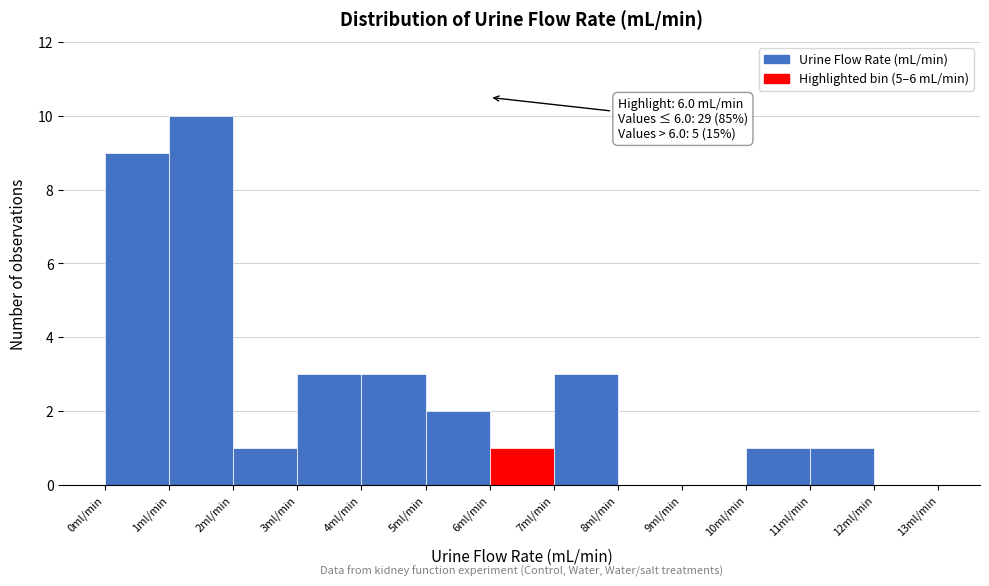

Over which range of the x-axis is the bar tallest?

1 to 2